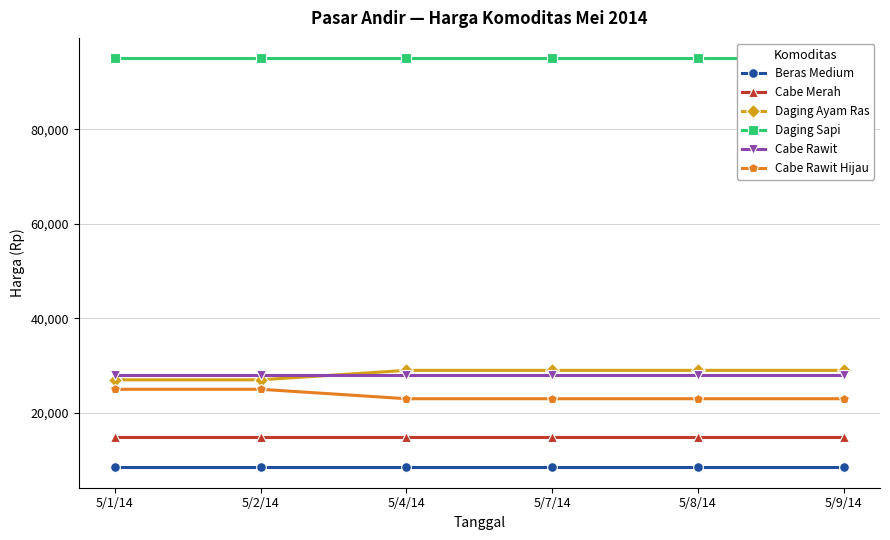

Where is Cabe Merah nearest to the value 15000?

5/1/14